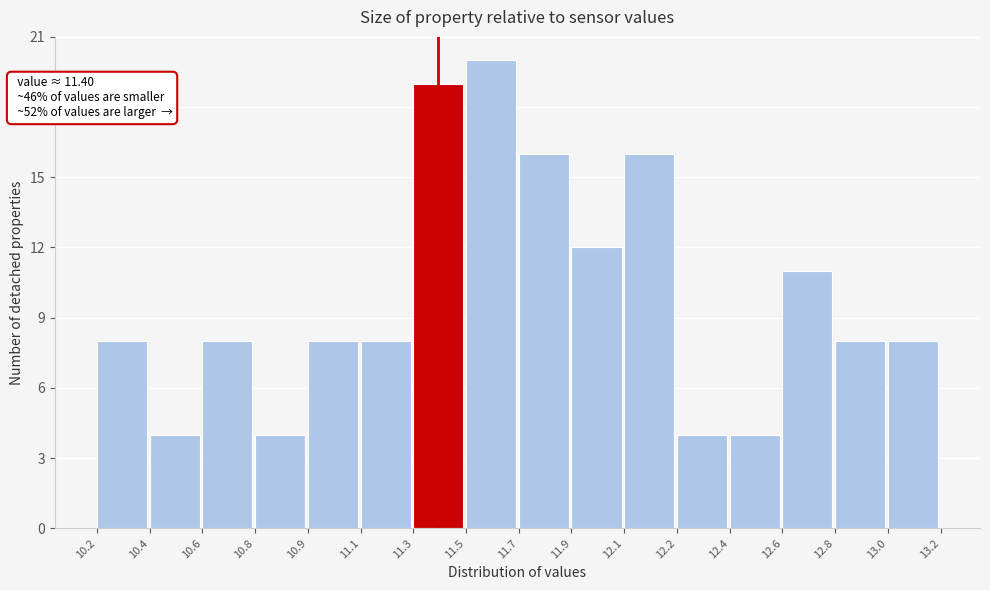

Reading right to left, transcribe all the data shown in this chart.

13.0=8	12.8=8	12.6=11	12.4=4	12.2=4	12.1=16	11.9=12	11.7=16	11.5=20	11.3=19	11.1=8	10.9=8	10.8=4	10.6=8	10.4=4	10.2=8